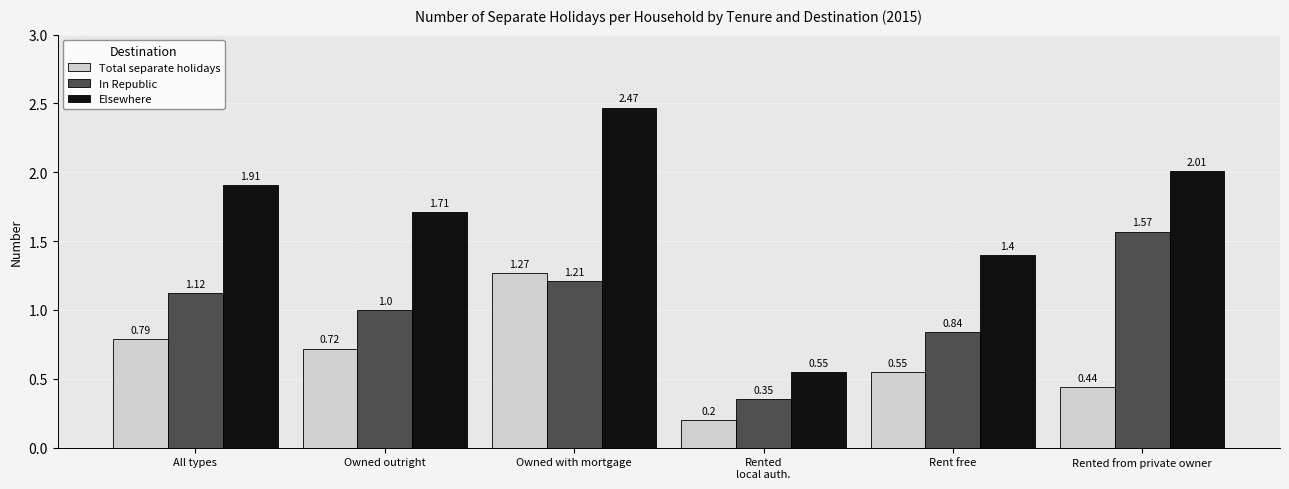

How many Total separate holidays values are between 0 and 1?

5